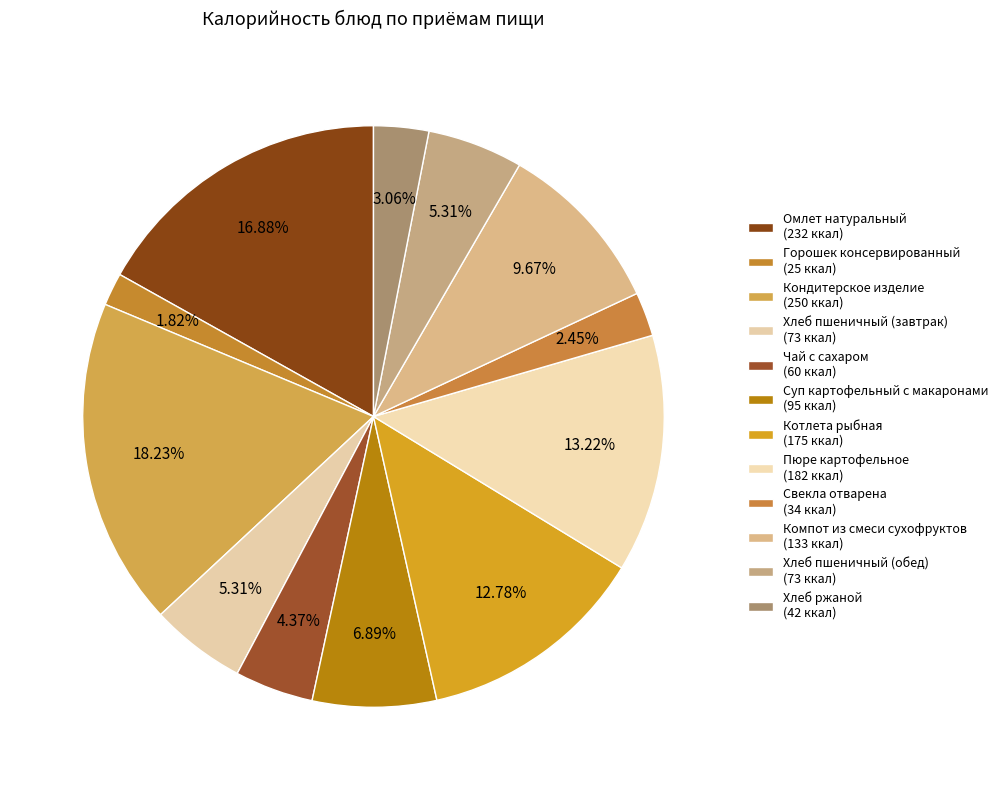

To the nearest percent, what is the combined percentage of Компот из смеси сухофруктов and Котлета рыбная?

22%